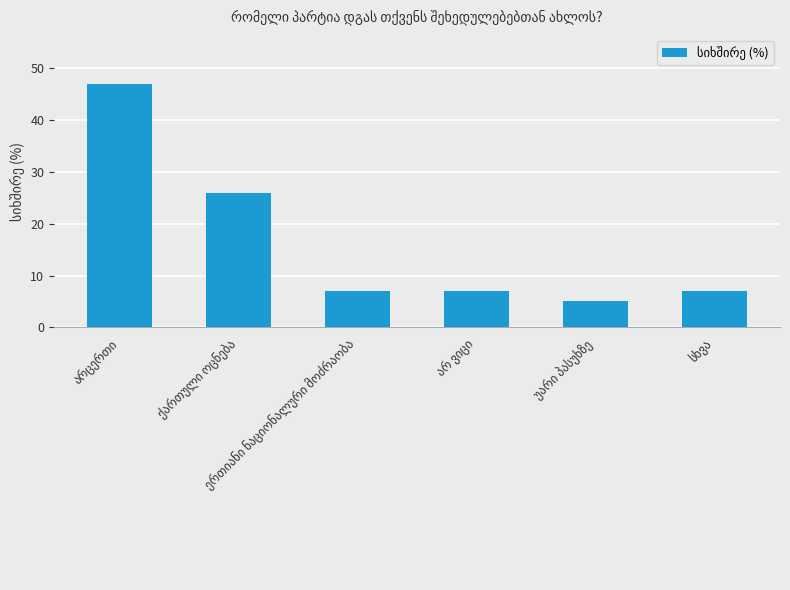

What is the difference between the maximum and minimum values?

42